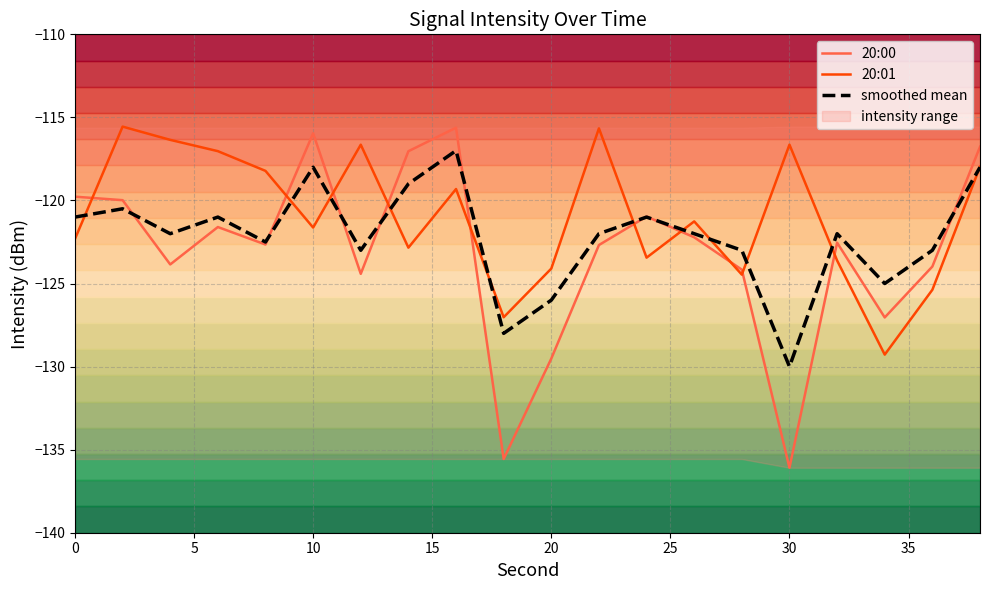

What are all the series names shown in the legend?

20:00, 20:01, smoothed mean